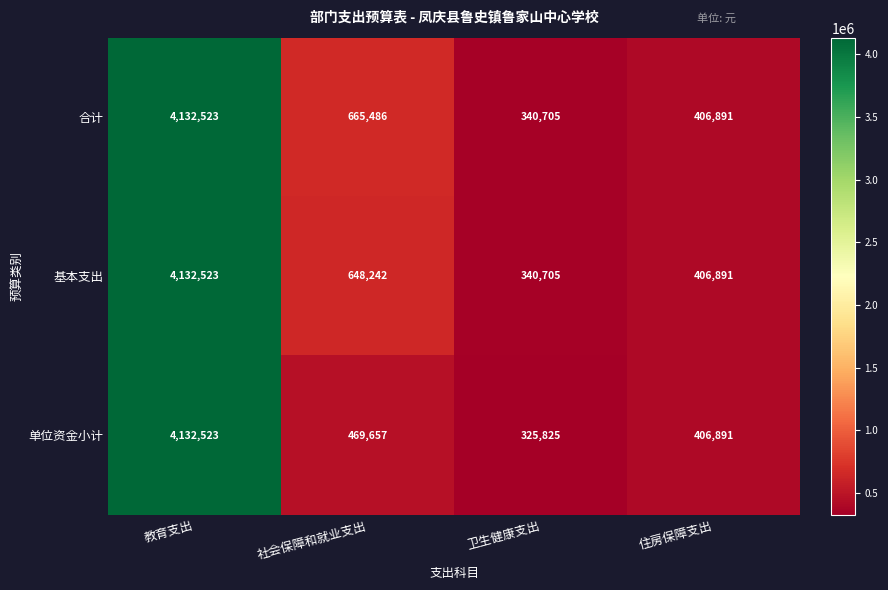

List the labels in order of 合计 value, smallest first.

卫生健康支出, 住房保障支出, 社会保障和就业支出, 教育支出